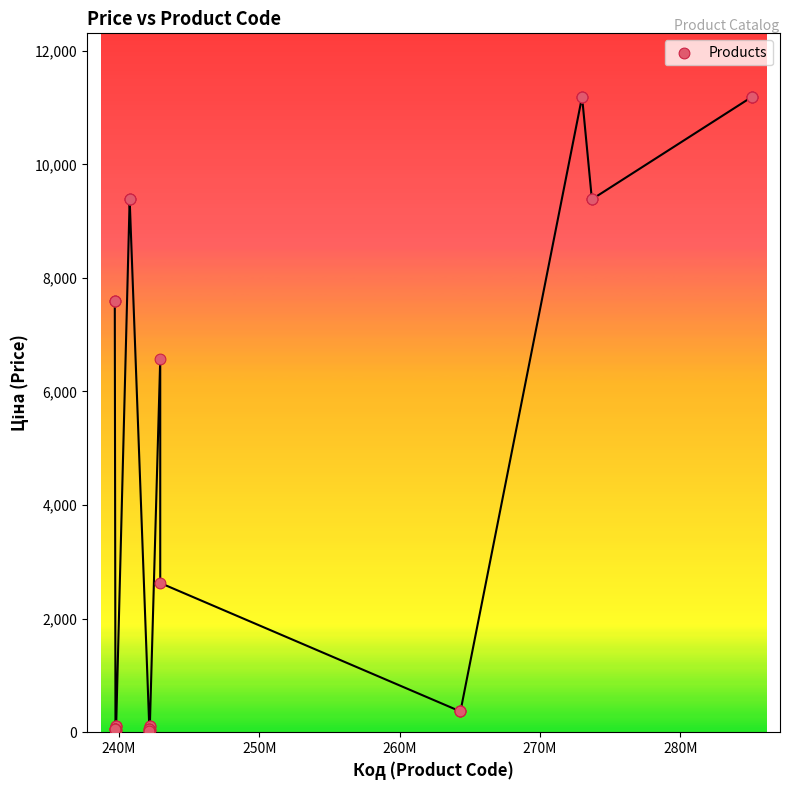

What Y value in the scatter plot is closest to 5602?

6568.8